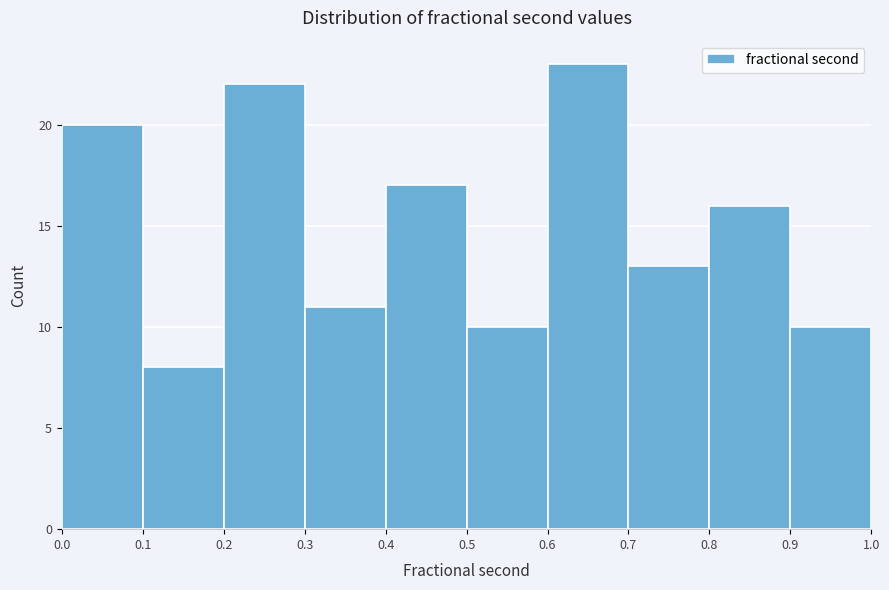

How tall is the bar that spans 0.8 to 0.9 on the x-axis? The values are not printed on the chart, so give them approximately, as read against the axis.

16